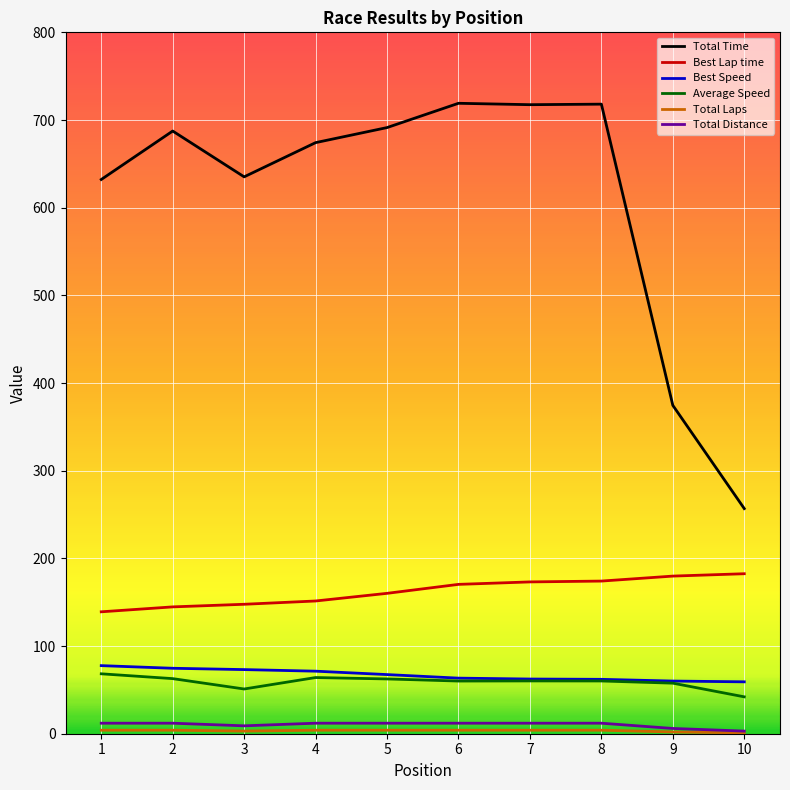

At which label does Total Time first exceed 687?

2